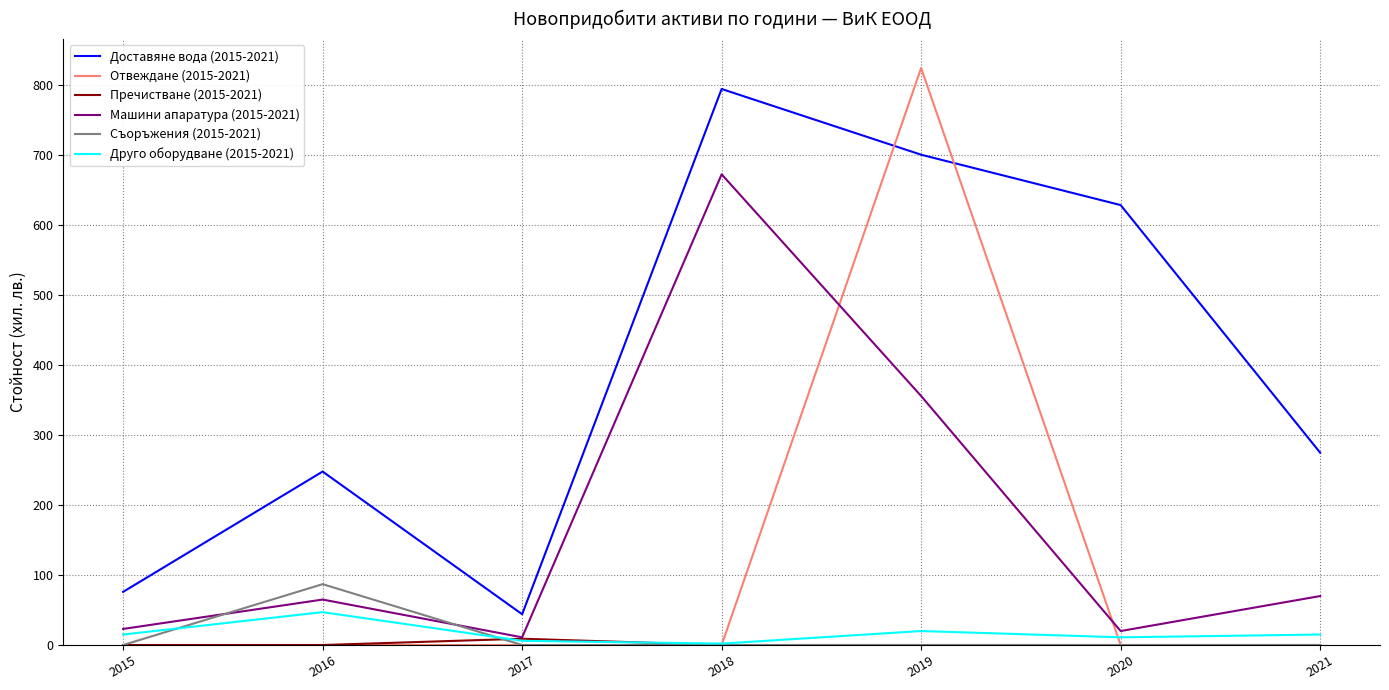

Which series changed the most between 2018 and 2020?

Машини апаратура (2015-2021)